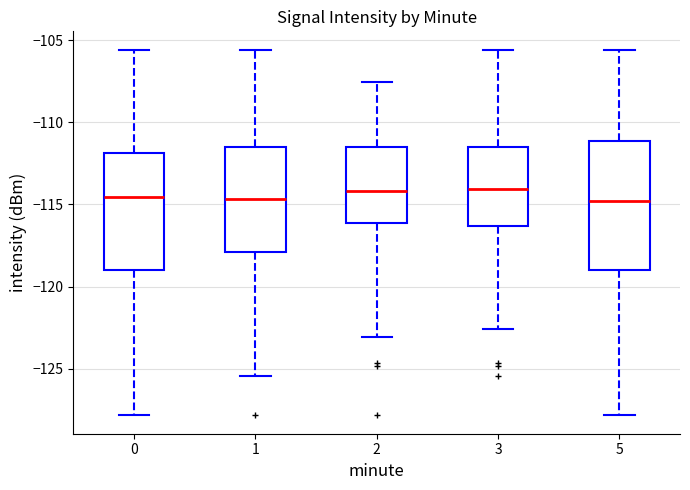

Reading left to right, transcribe this box plot: for each box, give where its median line is, the range the box spans, and where its two whiskers end, as read against the y-axis. The values are not printed on the chart, so give them approximately, as read against the axis.

0: median -114.5, box -119.0 to -112.0, whiskers -128.0 to -105.5
1: median -114.5, box -118.0 to -111.5, whiskers -125.5 to -105.5
2: median -114.0, box -116.0 to -111.5, whiskers -123.0 to -107.5
3: median -114.0, box -116.5 to -111.5, whiskers -122.5 to -105.5
5: median -115.0, box -119.0 to -111.0, whiskers -128.0 to -105.5